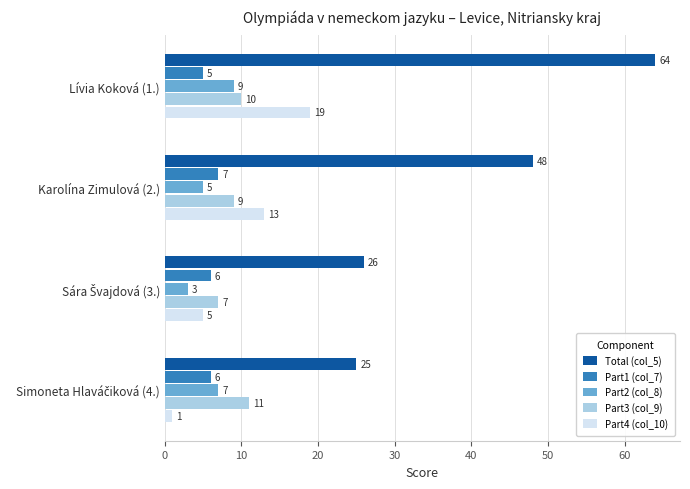

What is the sum of all Part3 (col_9) values?

37